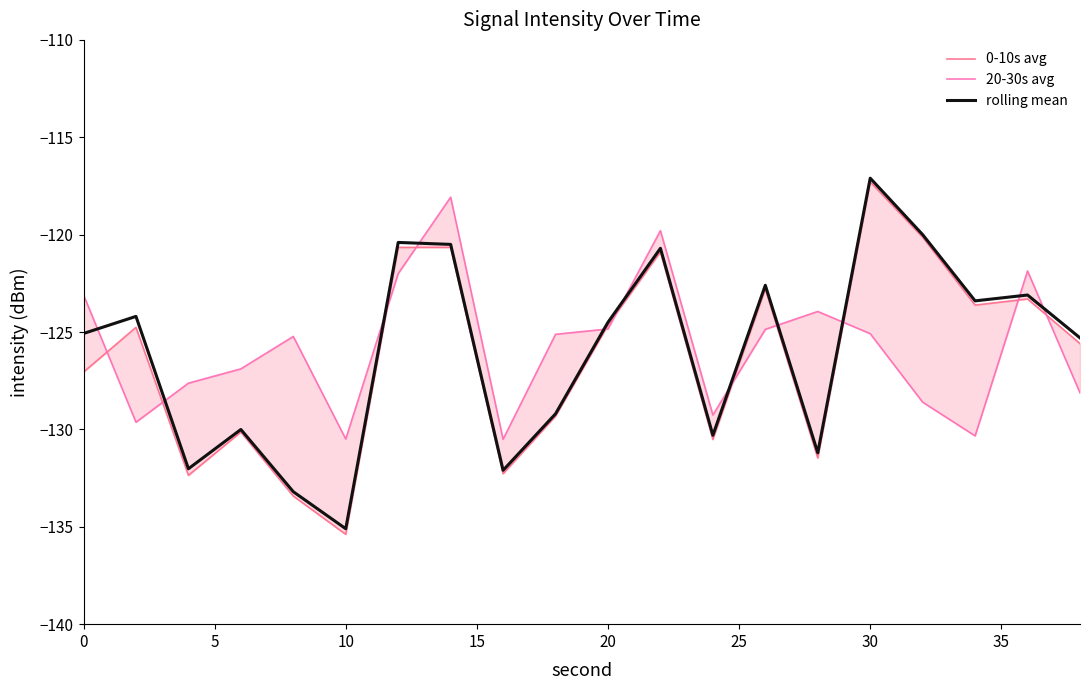

The 20-30s avg series shows -203.9 at 0. True or false?

False